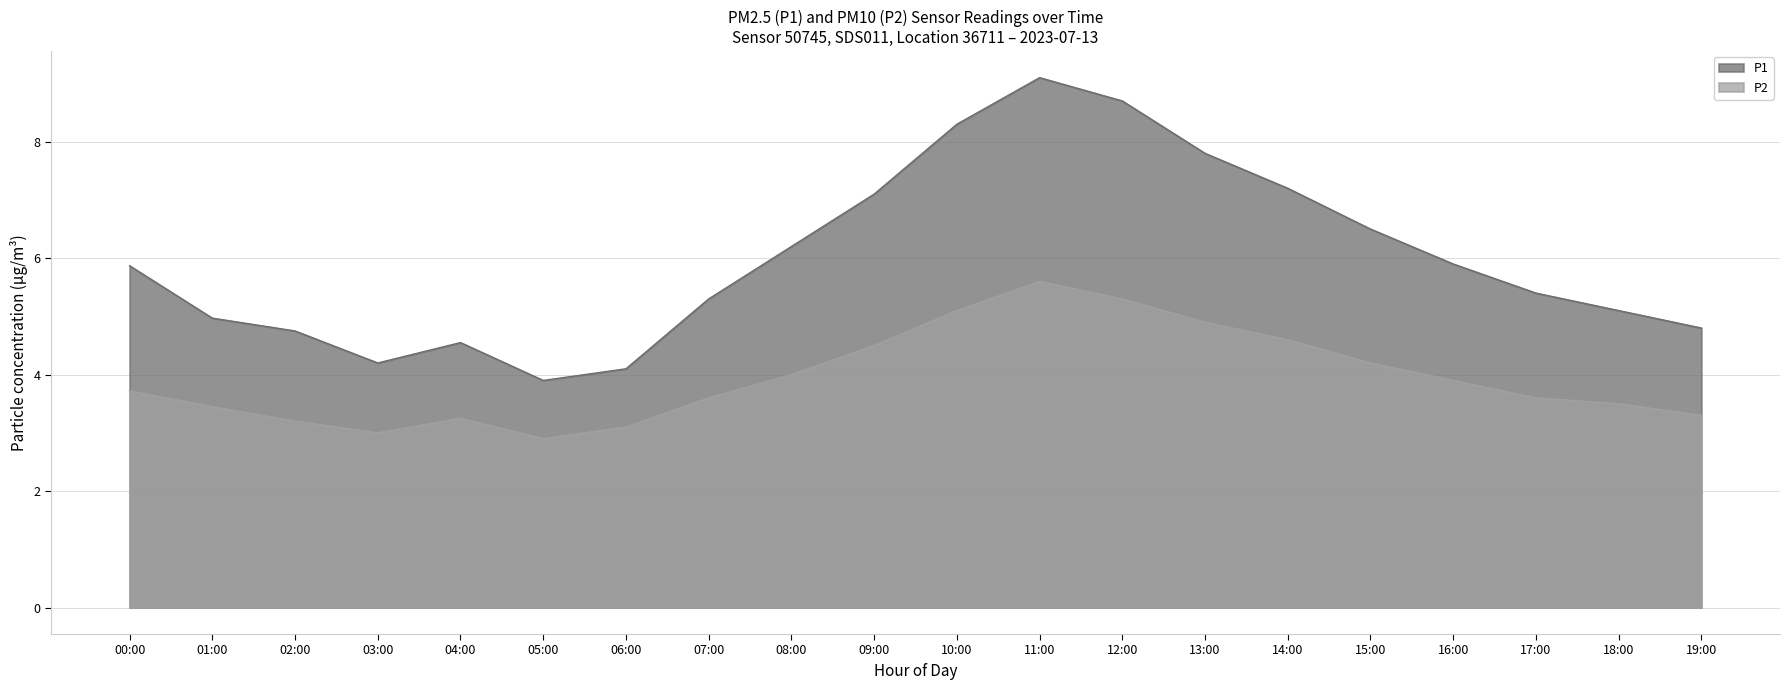

True or false: P2 has more than 1 points higher than both neighbors.

True